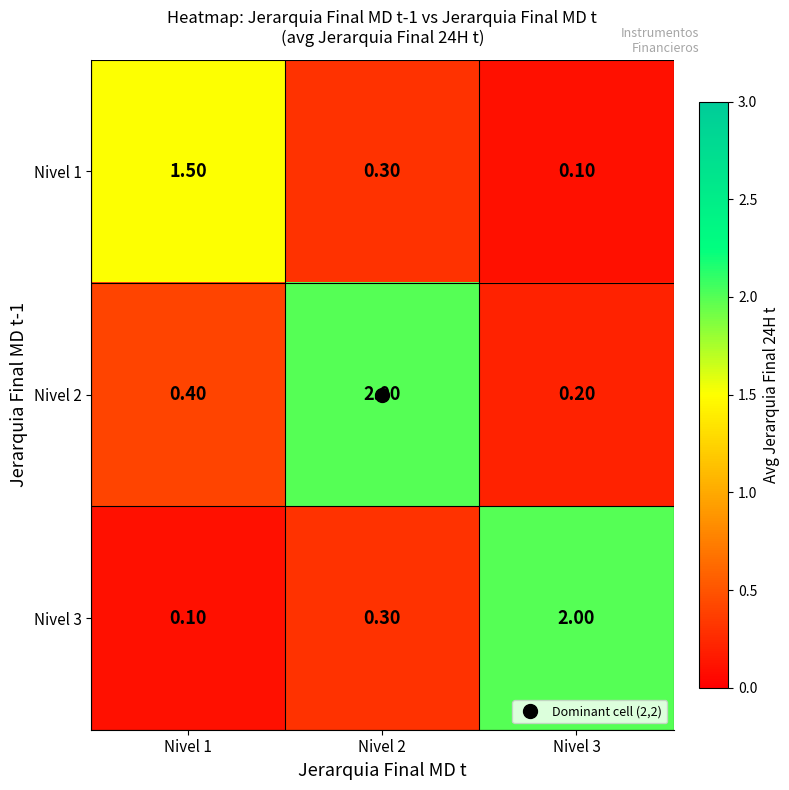

What is the average value of the Nivel 3 series?

0.8